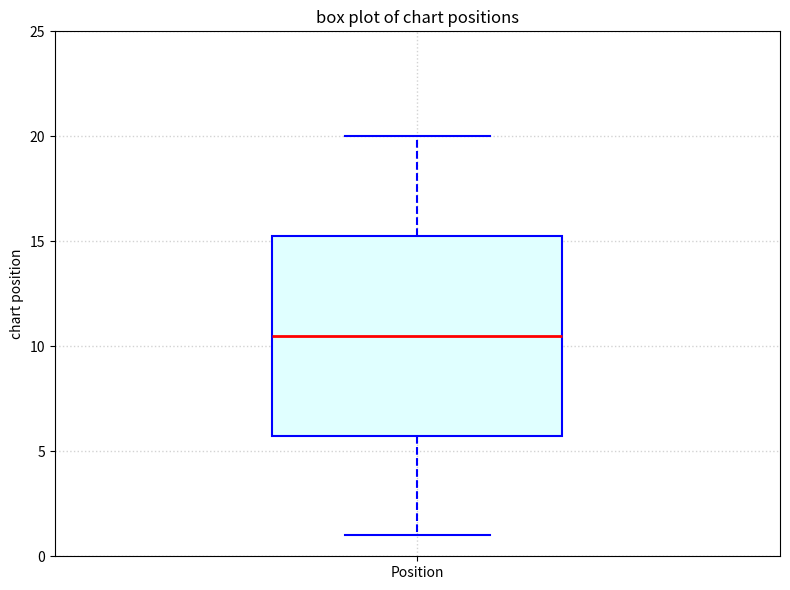

Read this box plot against the y-axis: the position of the median line, the range covered by the box, and the ends of both whiskers. The values are not printed on the chart, so give them approximately, as read against the axis.

median 10.5, box 6.0 to 15.5, whiskers 1.0 to 20.0